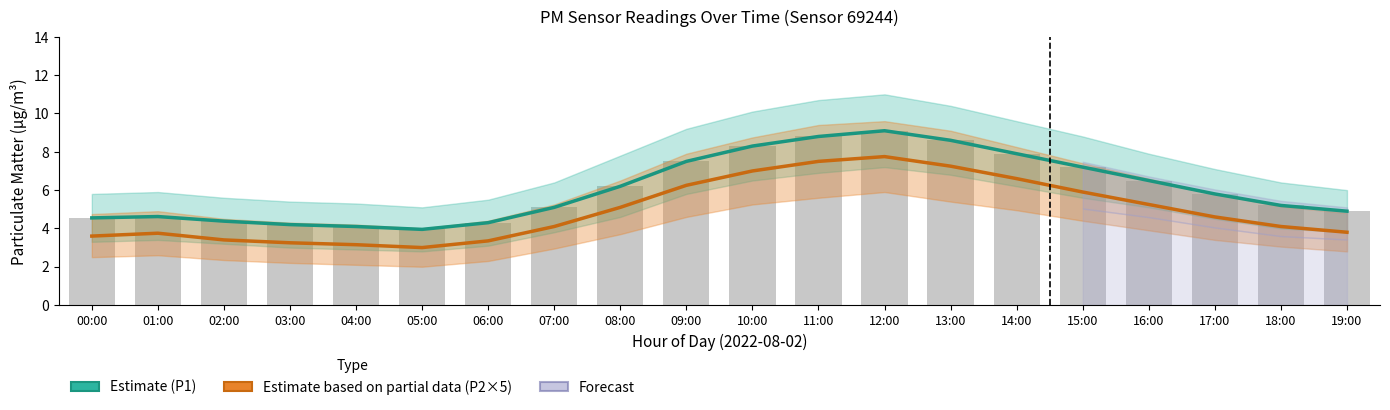

What is the difference between the maximum and minimum values in the P1 Estimate series?

5.1